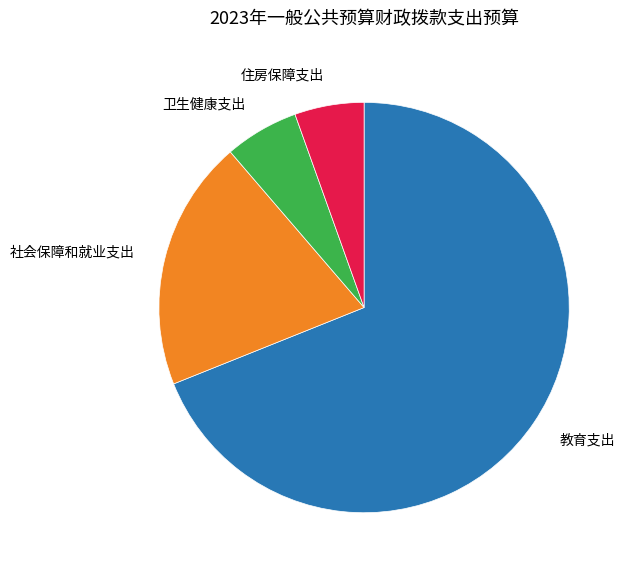

True or false: 卫生健康支出 accounts for 12% of the total.

False